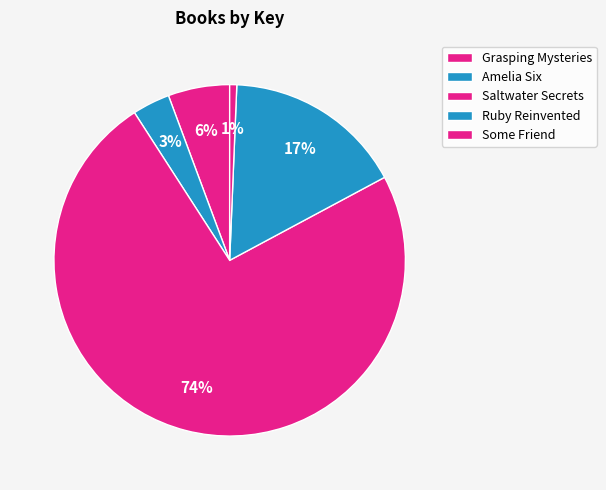

Do Ruby Reinvented and Saltwater Secrets together represent more than half of the pie?

Yes